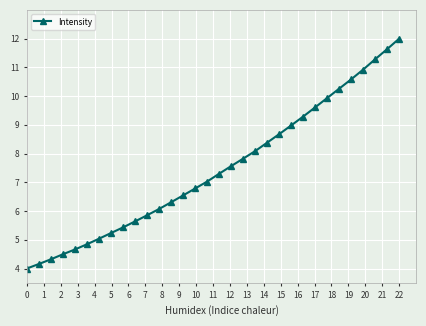

True or false: the data has more than 2 interior local peaks.

False